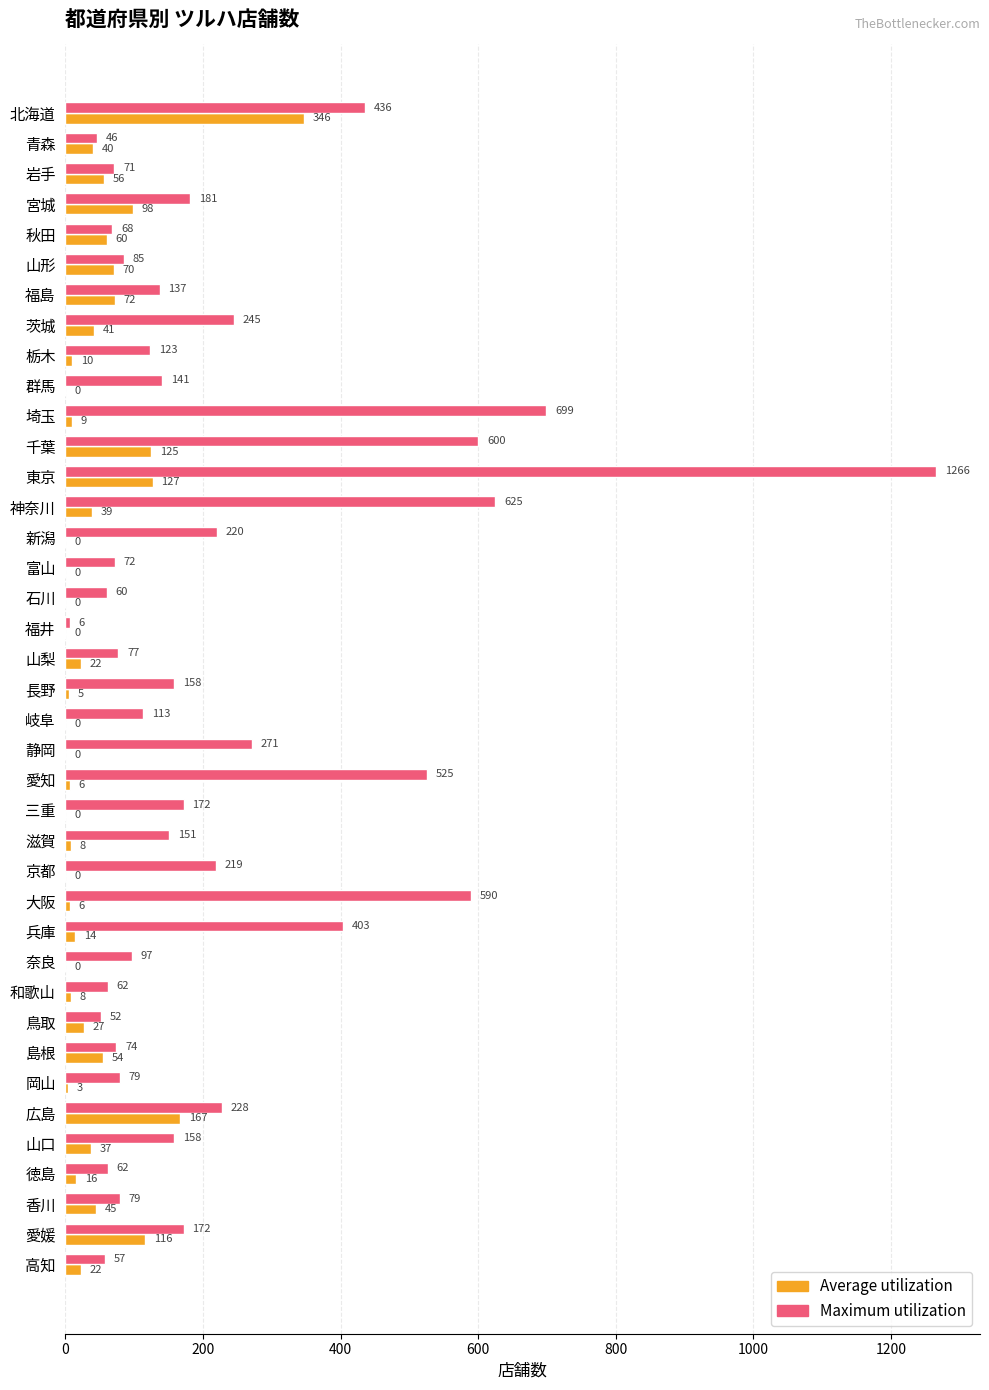

What is the greatest value displayed?

1266